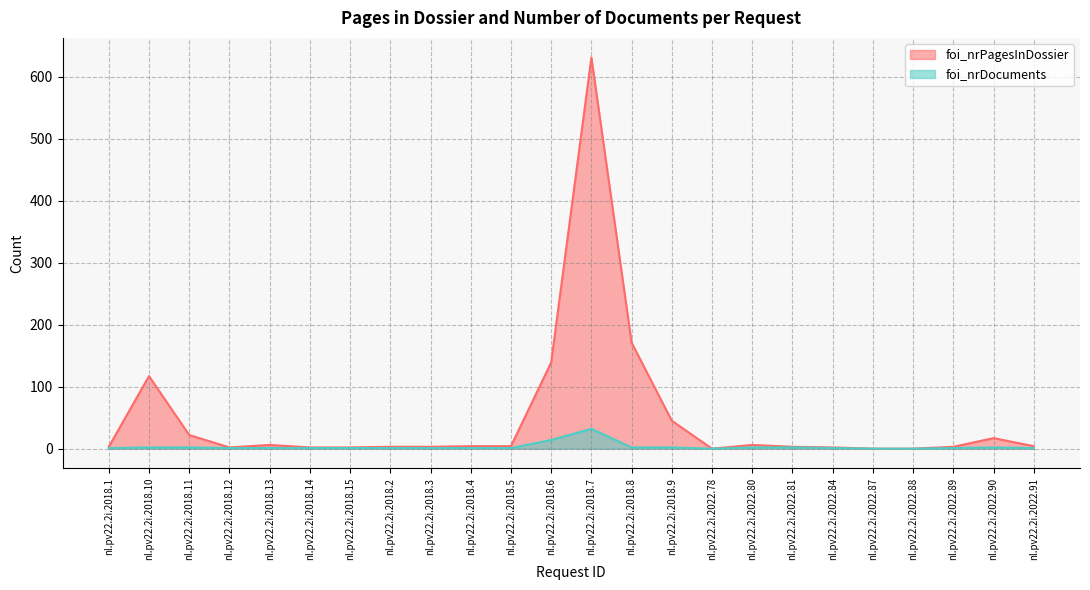

How many lines are shown in the chart?

2